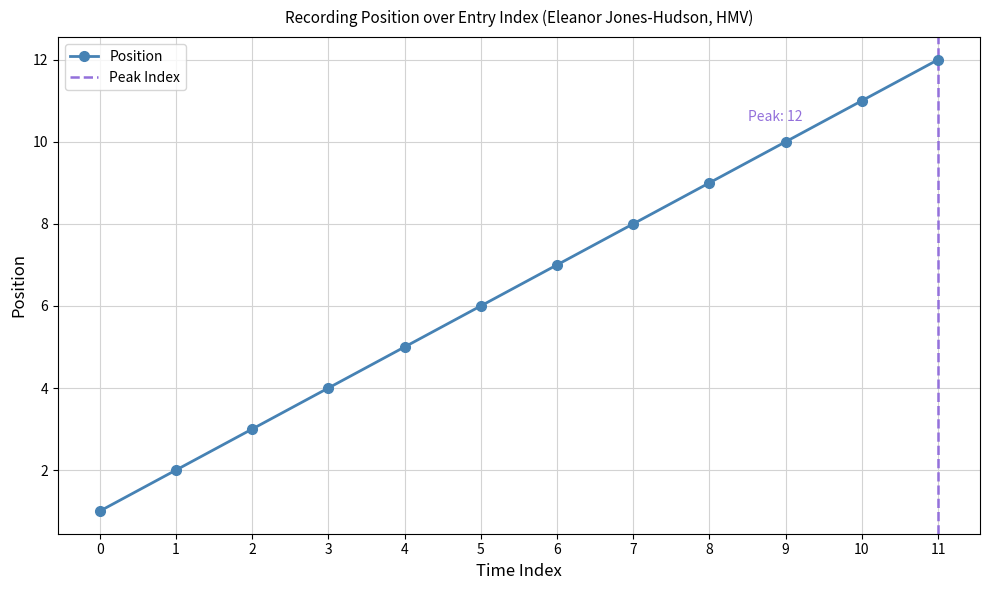

Count the number of data series in this chart.

1